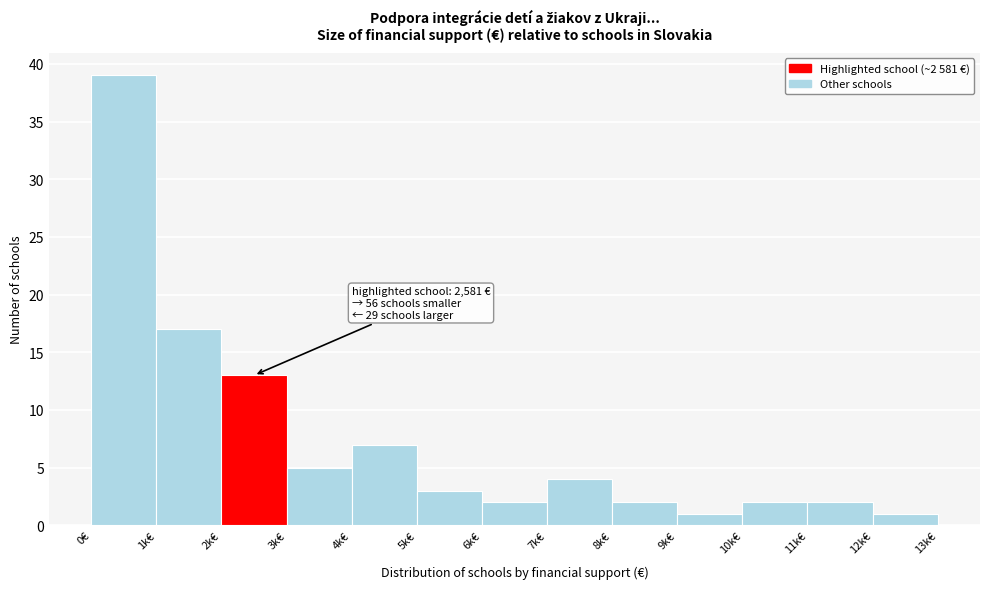

Reading left to right, what are all the values shown in this chart?

0€=39	1k€=17	2k€=13	3k€=5	4k€=7	5k€=3	6k€=2	7k€=4	8k€=2	9k€=1	10k€=2	11k€=2	12k€=1